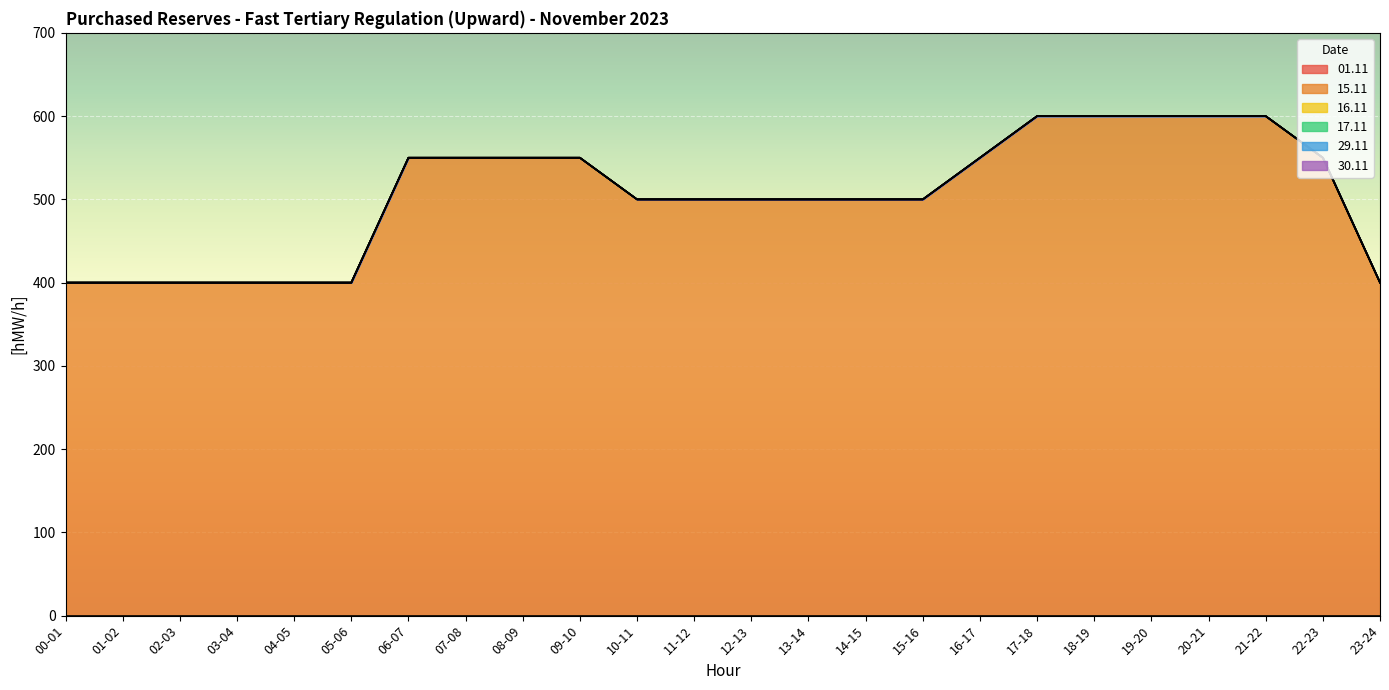

Which series changed the most between 00-01 and 05-06?

01.11